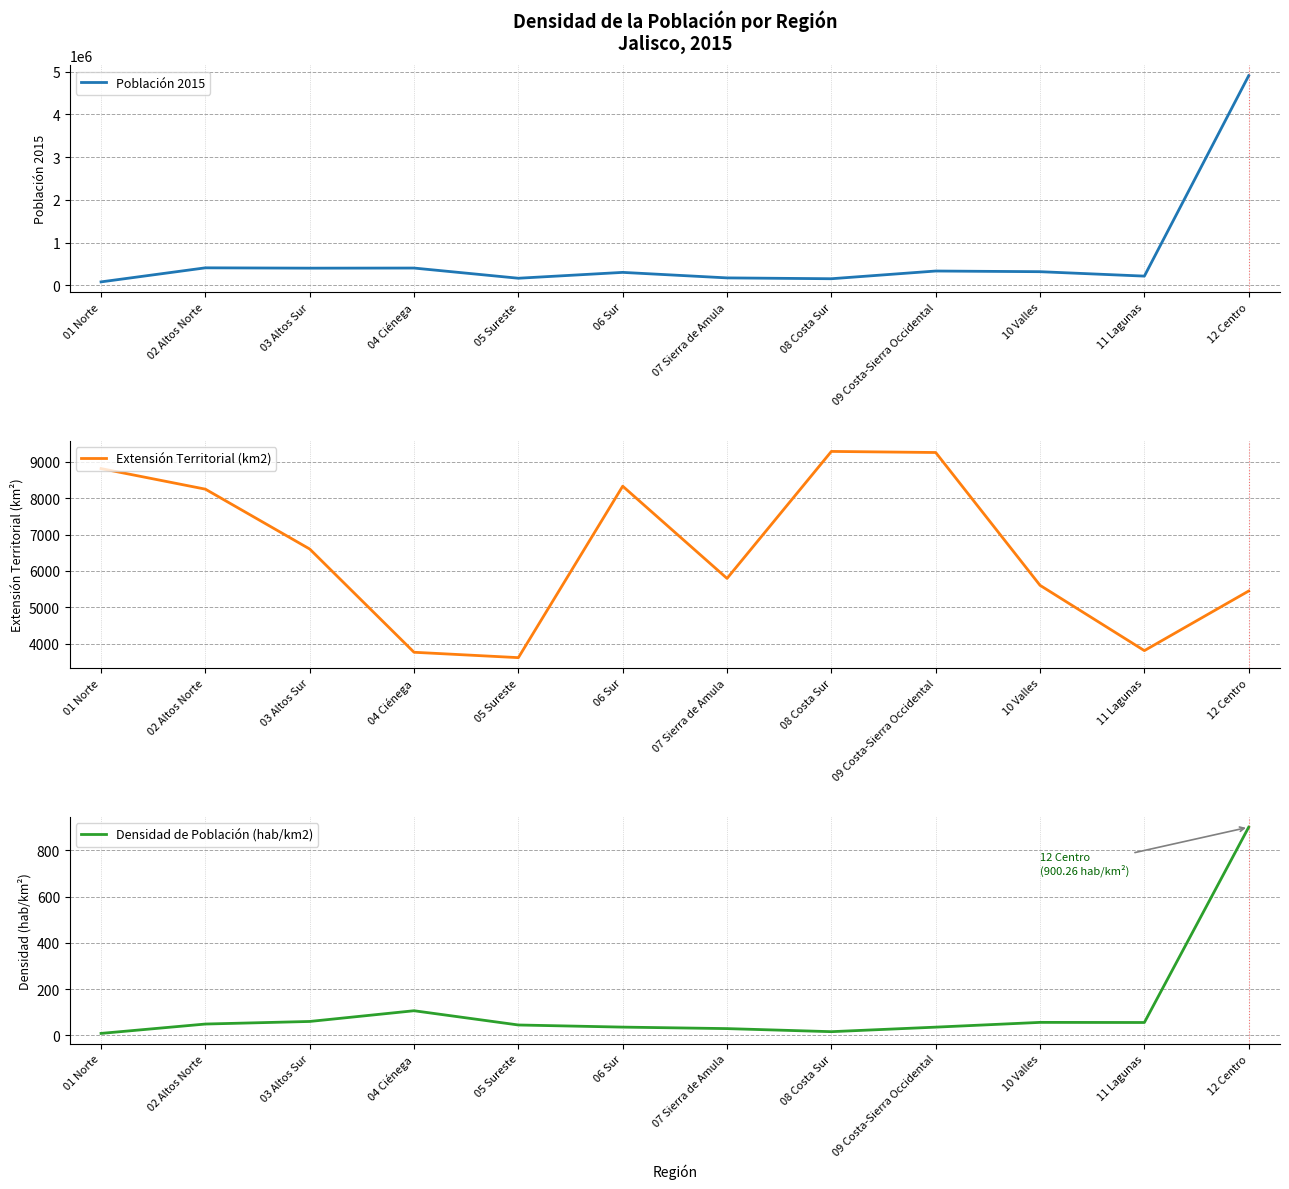

The Población 2015 series shows 163747.0 at 05 Sureste. True or false?

True